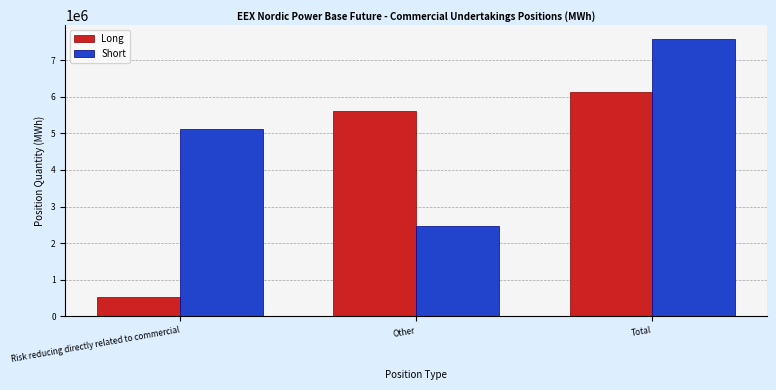

What is the label of the 1st bar from the left?

Risk reducing directly related to commercial